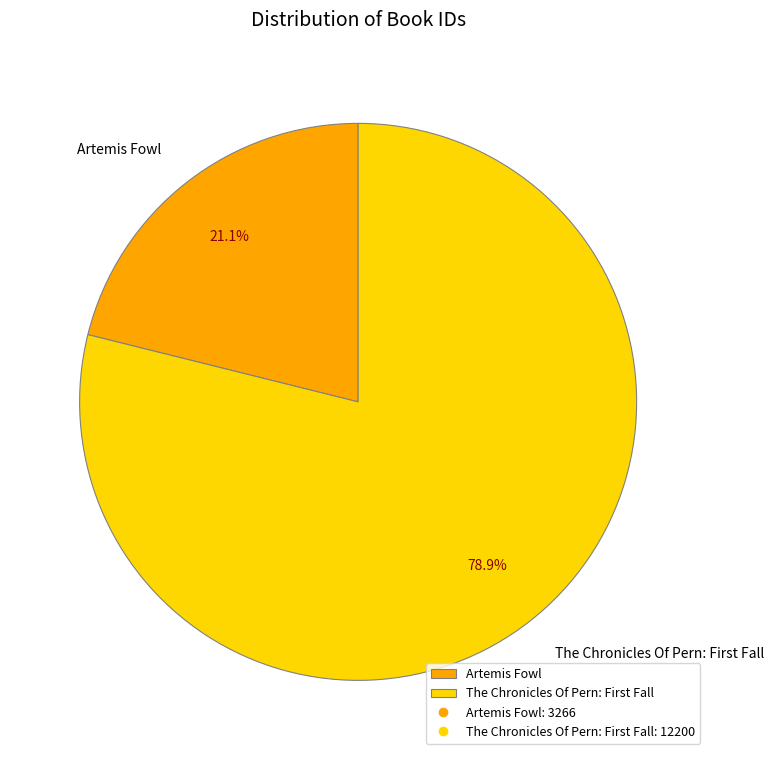

Count the number of slices in the pie.

2